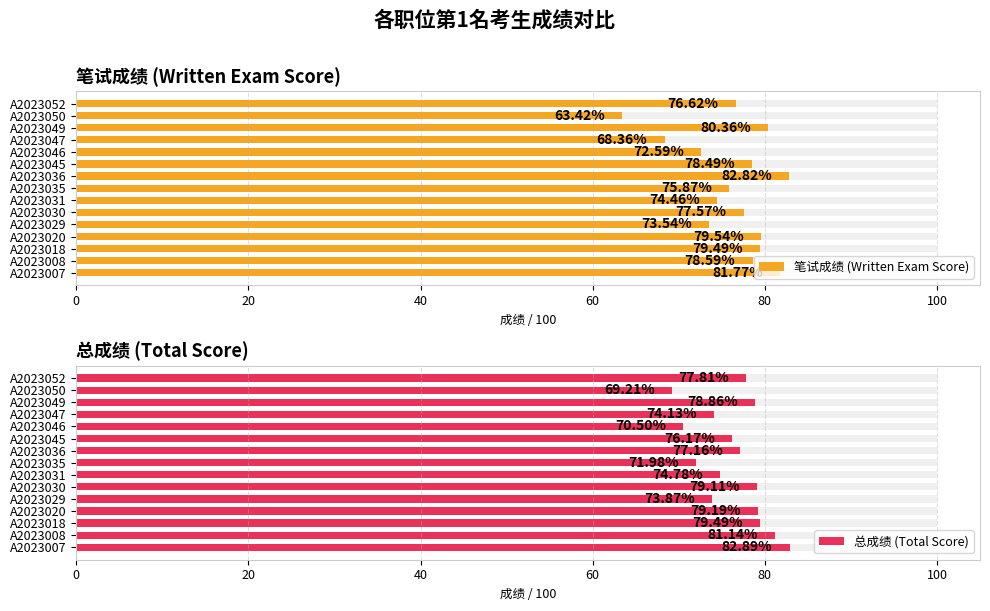

How many data points does each series have?

15